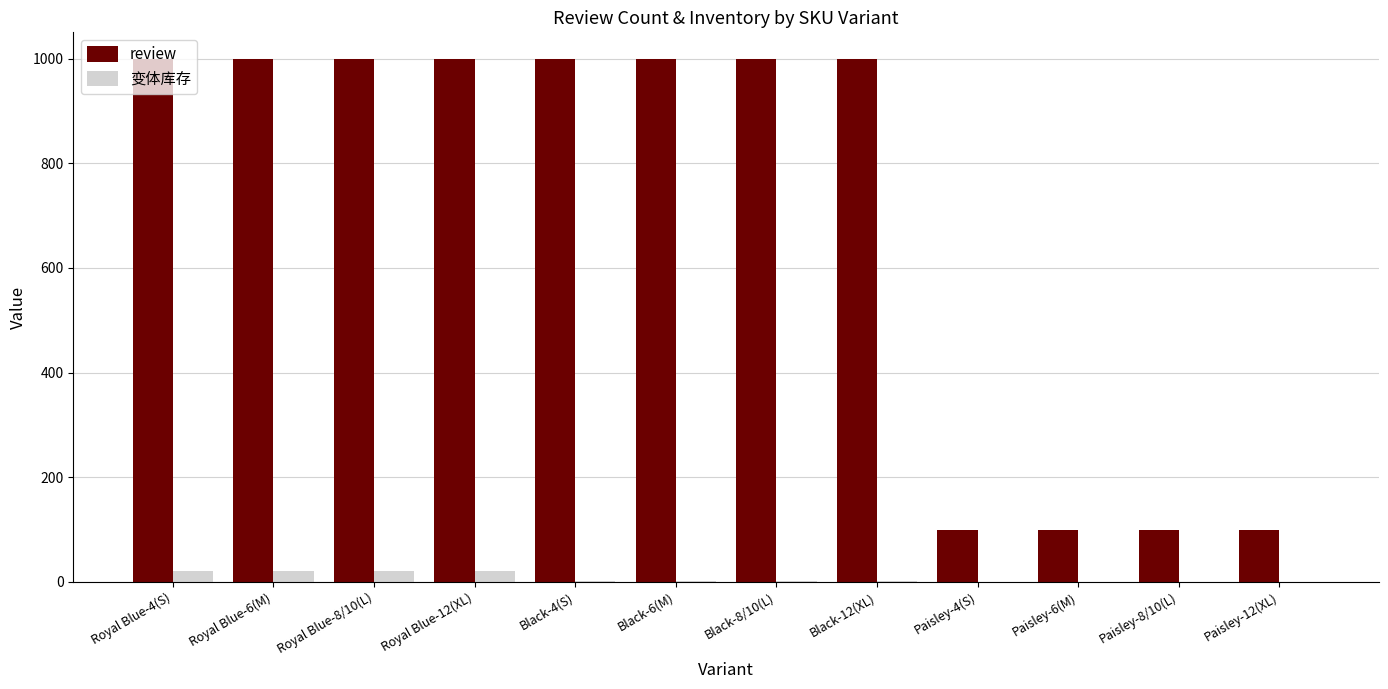

What is the maximum value shown in the chart?

1000